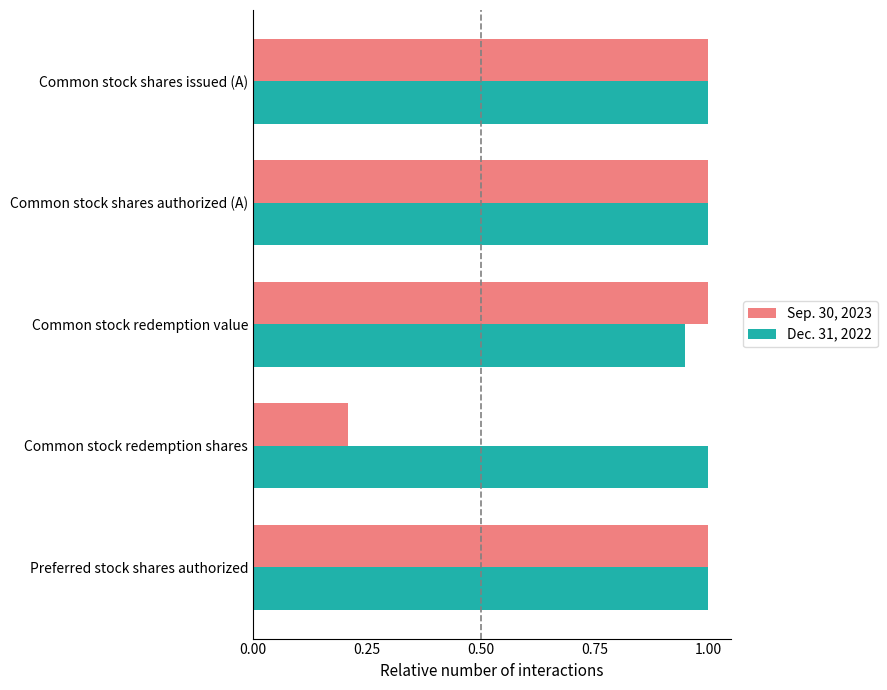

Is it true that Sep. 30, 2023 equals 1.0 at Common stock redemption value?

True